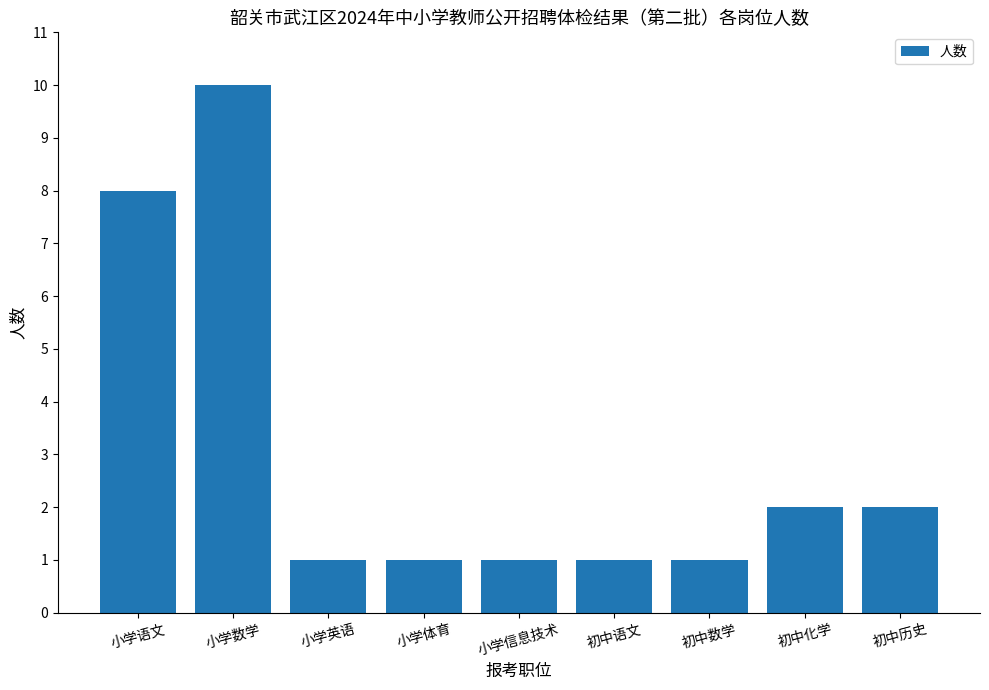

The value at 初中数学 is 0. True or false?

False